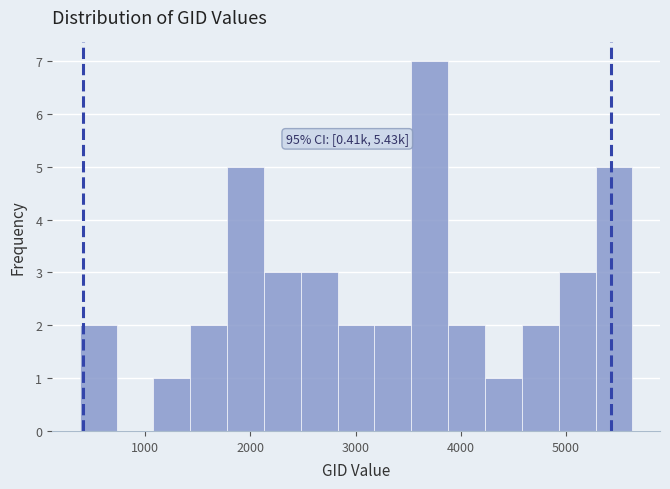

Read against the x-axis, roughly where is the centre of the tallest bar?

3700